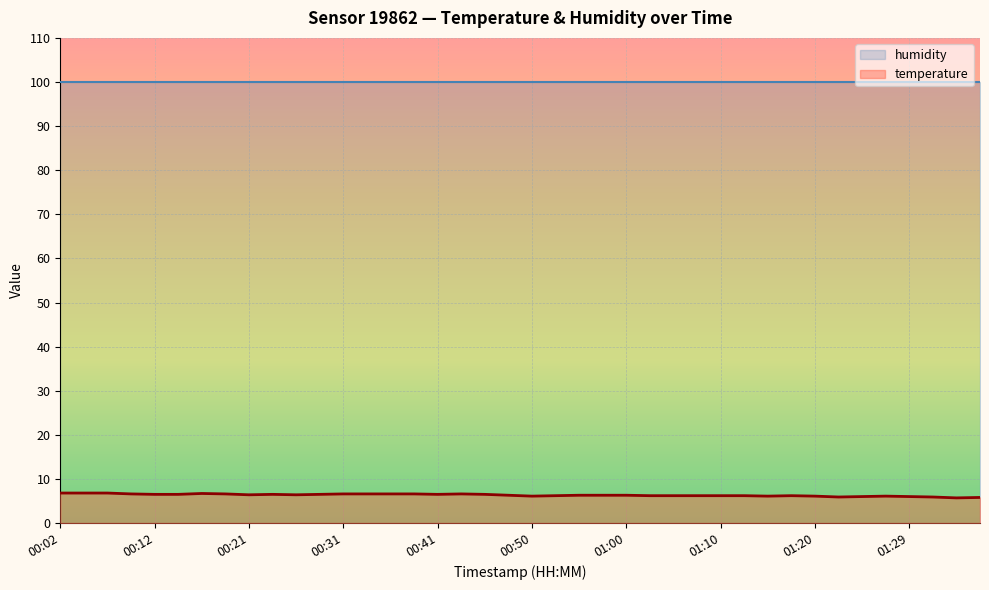

How many interior local peaks (higher than both neighbors) does the data have?

5